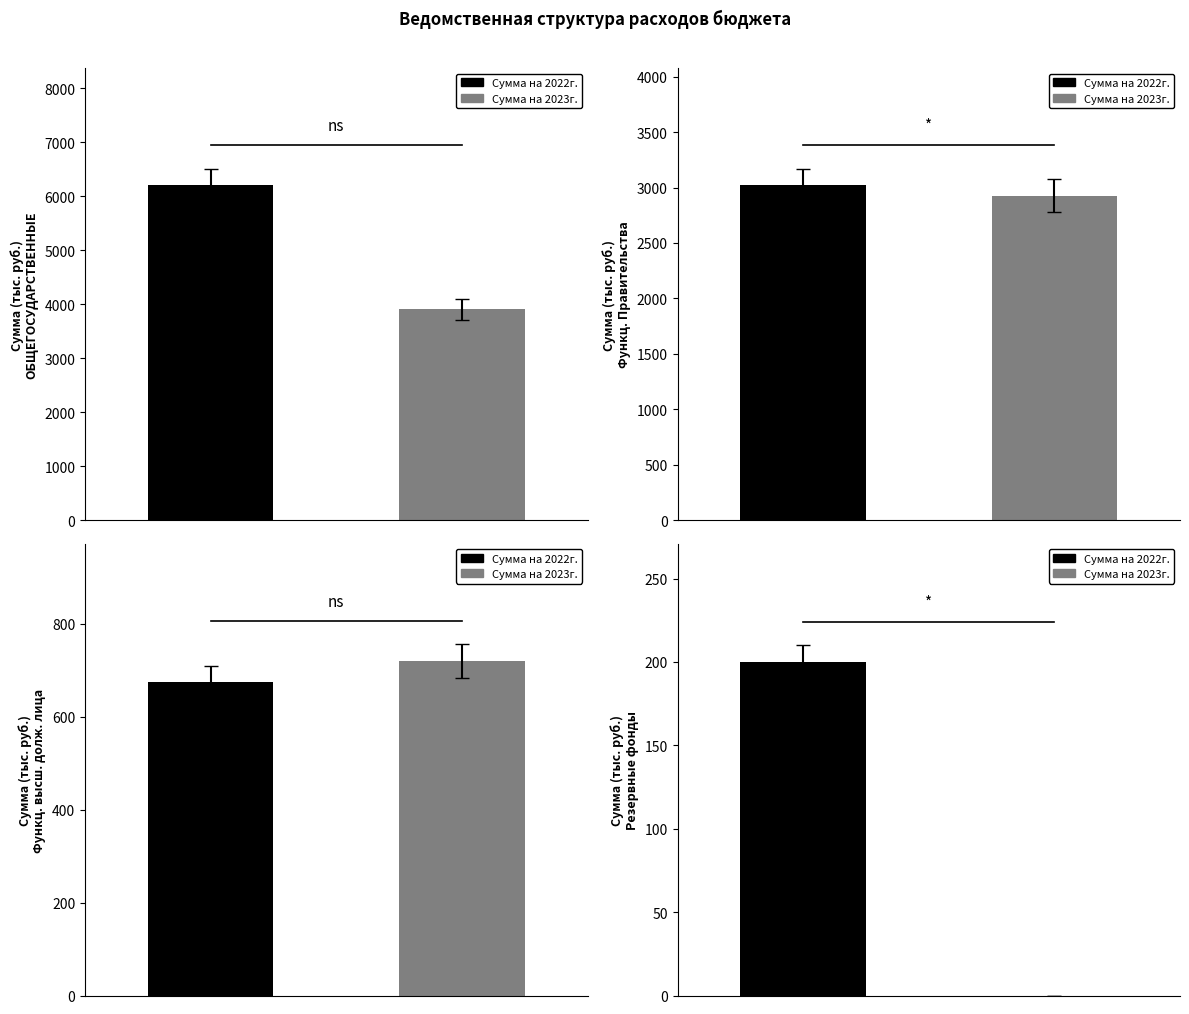

At which category is the sum across all series the highest?

ОБЩЕГОСУДАРСТВЕННЫЕ
ВОПРОСЫ